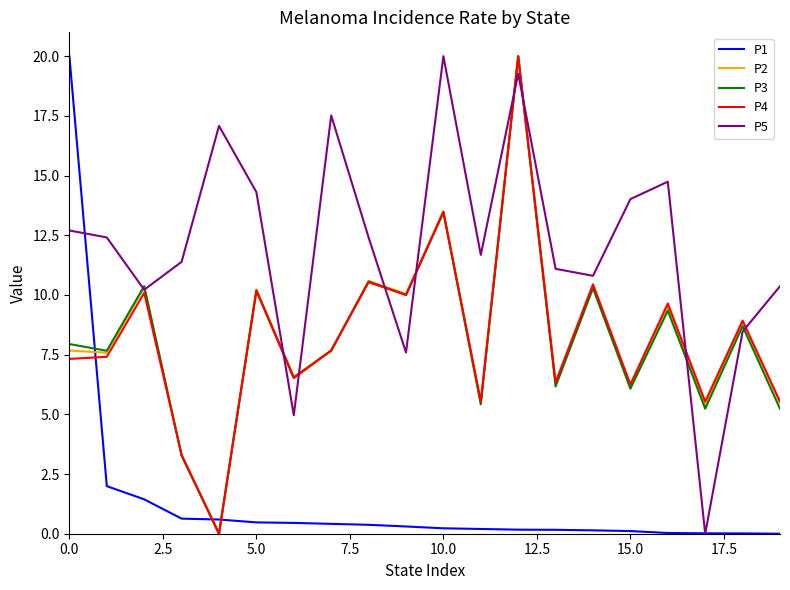

Does the chart display data point markers on the line(s)?

No